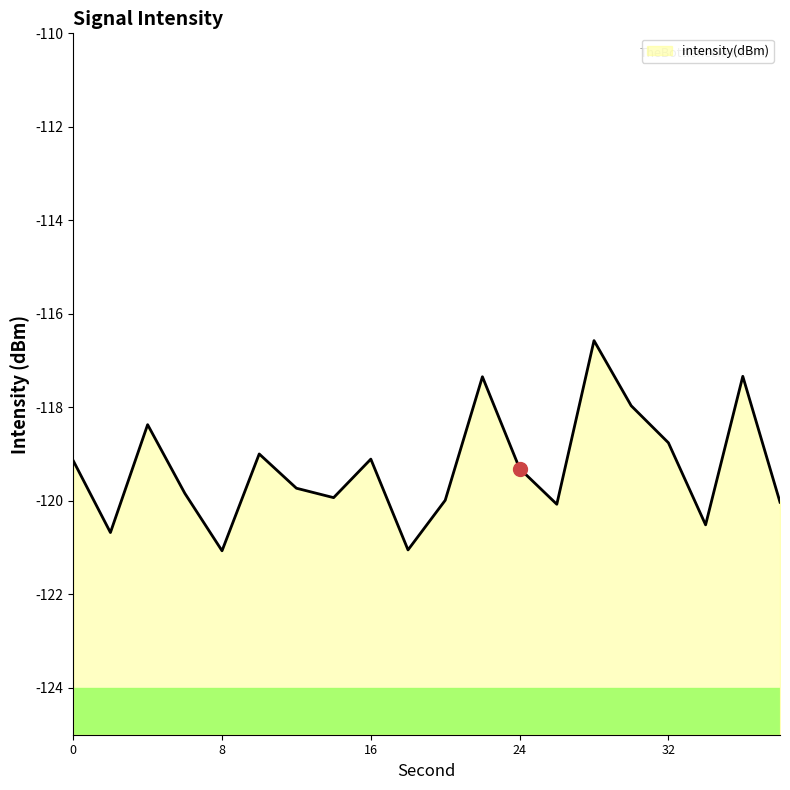

What is the greatest value displayed?

-116.6